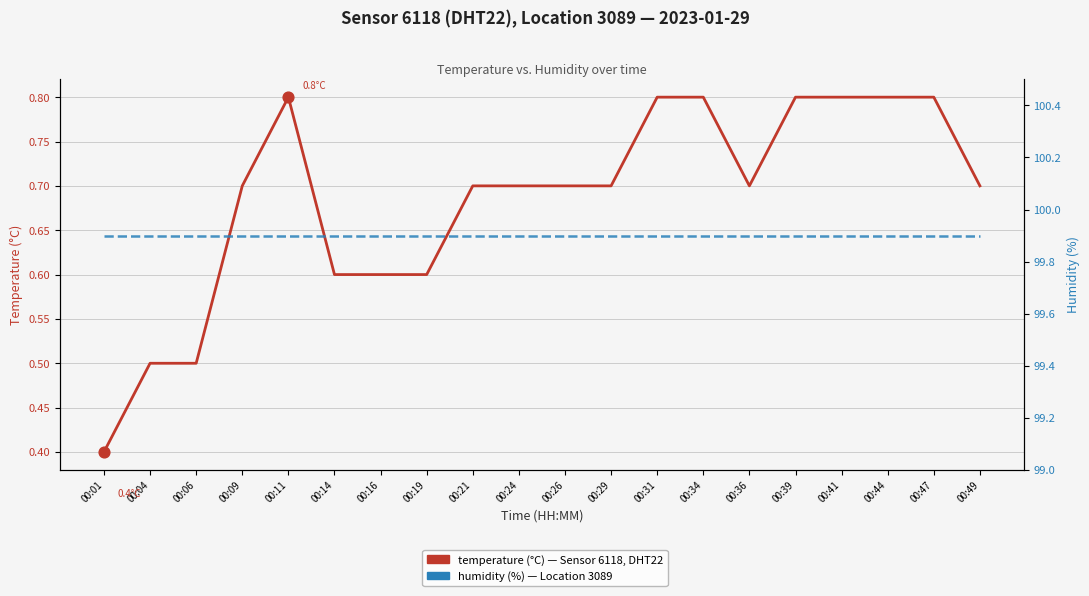

Which series contains the highest Y value?

humidity